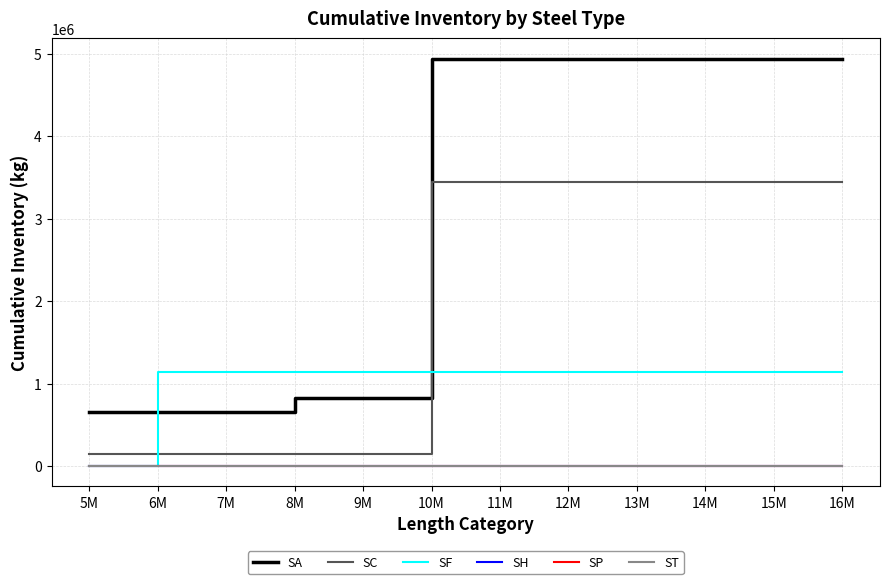

Does the chart display data point markers on the line(s)?

No